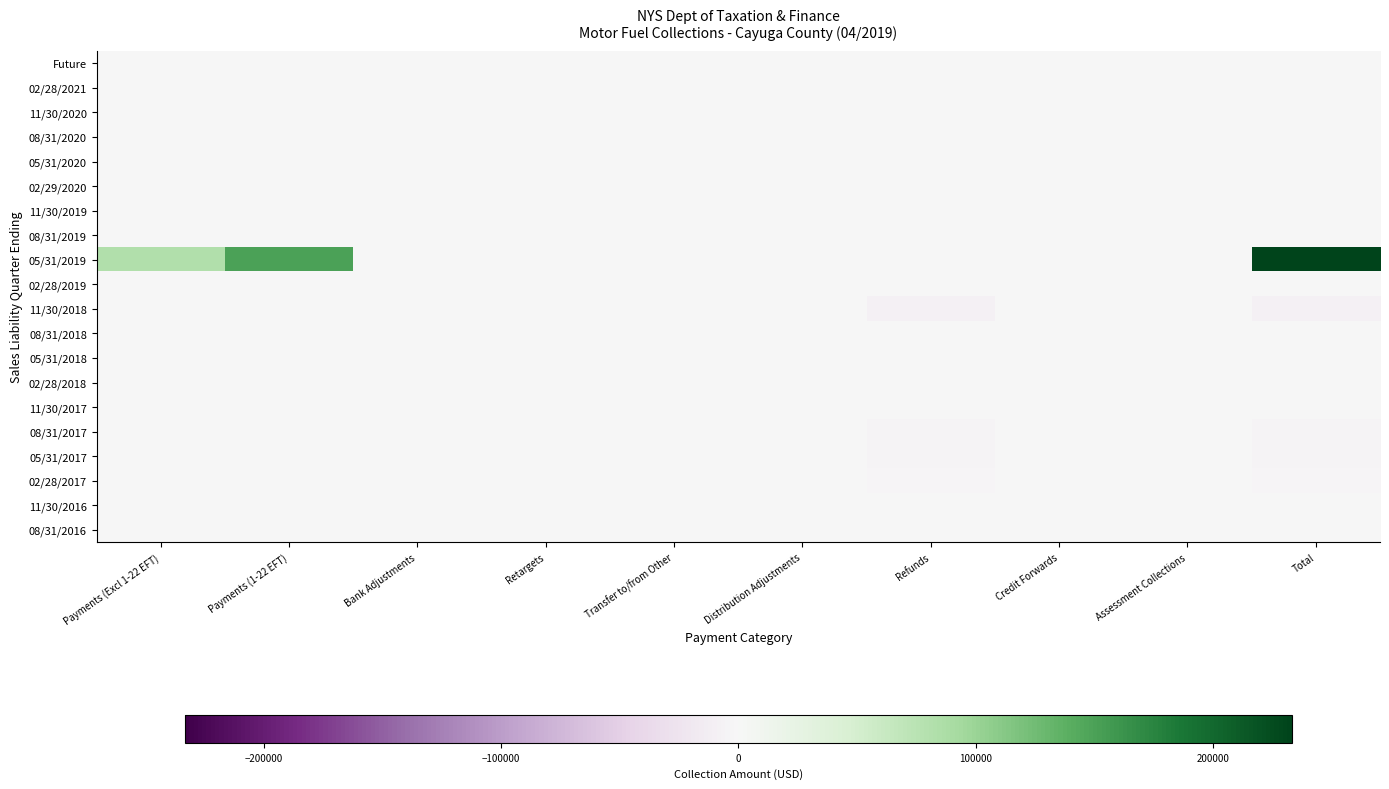

Which series has the largest total across all categories?

05/31/2019